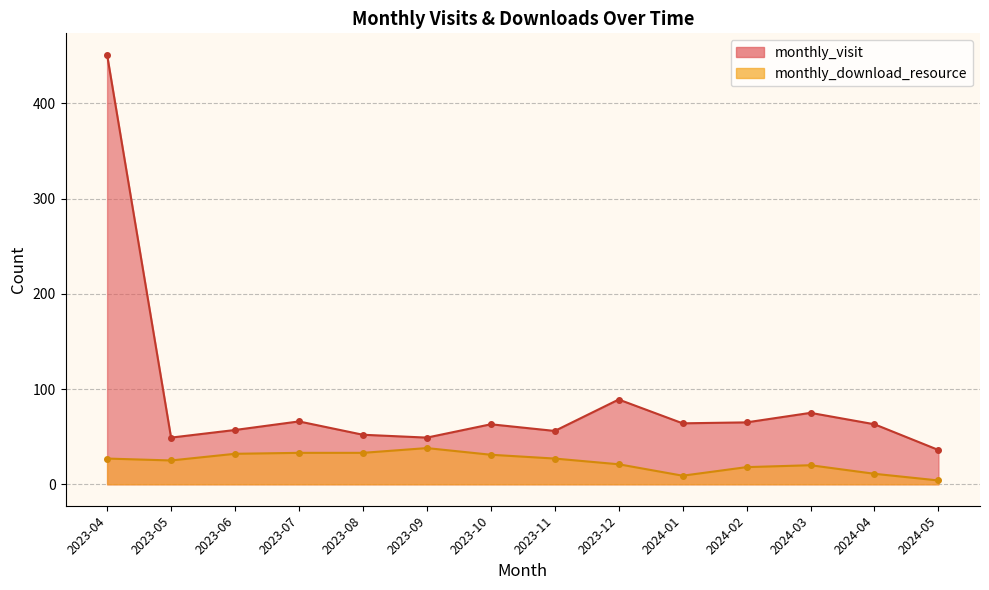

List the series in order of their peak value, highest first.

monthly_visit, monthly_download_resource